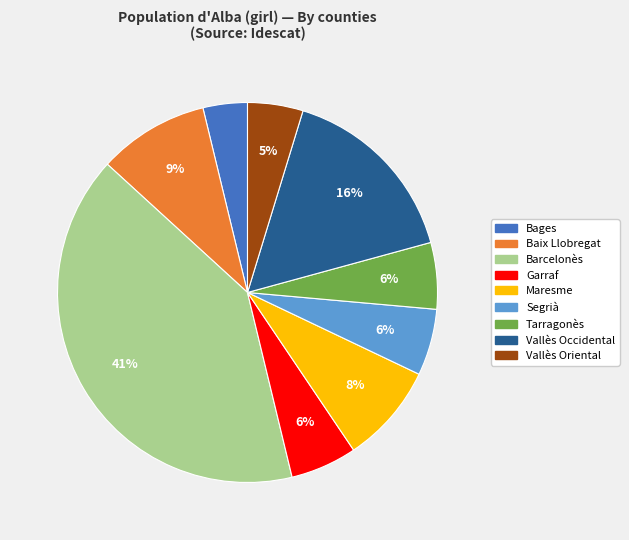

Between Baix Llobregat and Garraf, which is larger?

Baix Llobregat